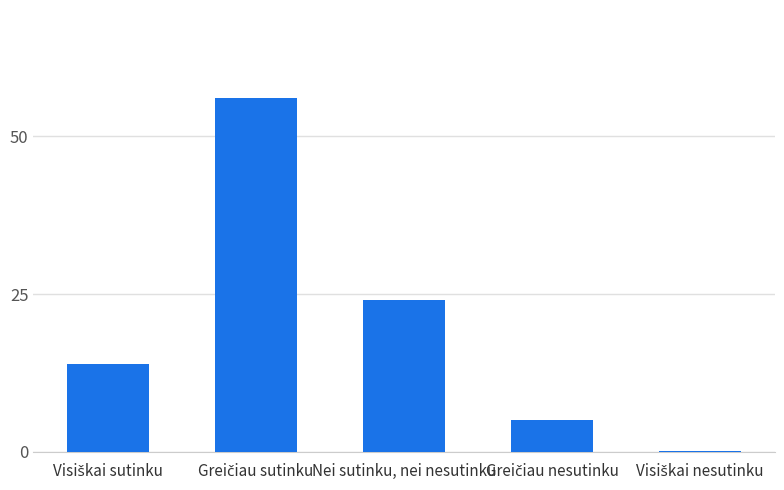

What is the greatest value displayed?

56.0